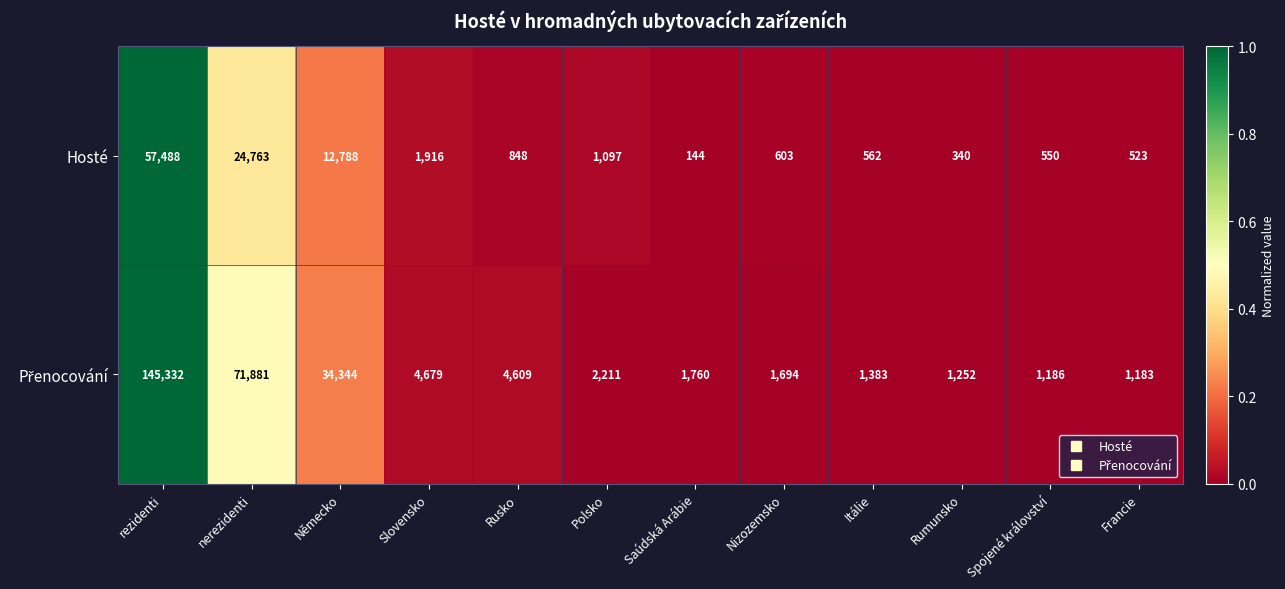

Rank the categories by Hosté value from highest to lowest.

rezidenti, nerezidenti, Německo, Slovensko, Polsko, Rusko, Nizozemsko, Itálie, Spojené království, Francie, Rumunsko, Saúdská Arábie